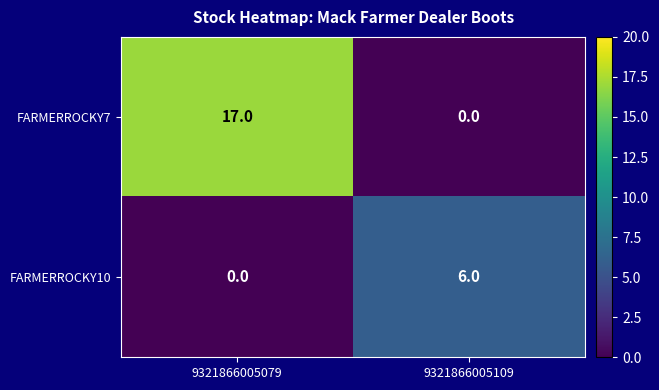

At which category is the sum across all series the highest?

9321866005079